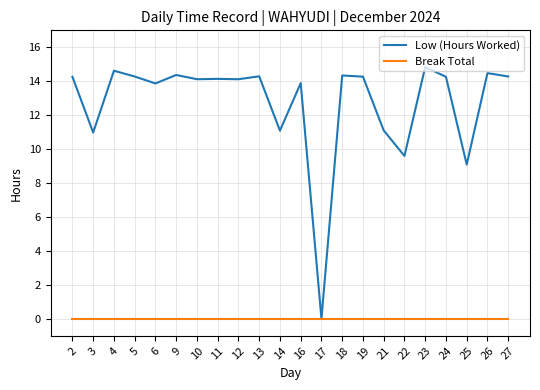

What is the average value of the Low (Hours Worked) series?

12.7